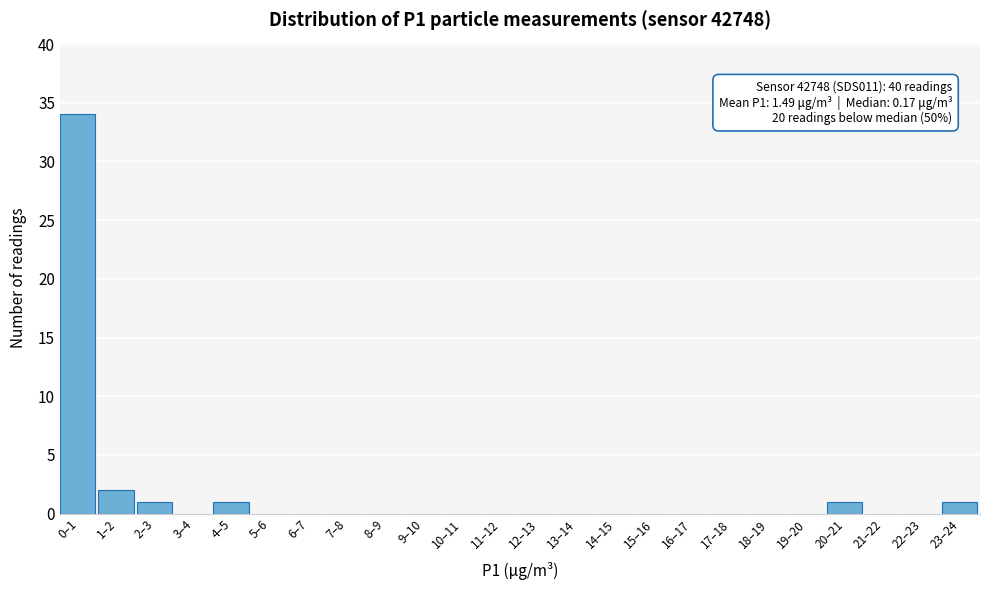

Reading left to right, extract all data points from this chart.

0–1=34	1–2=2	2–3=1	3–4=0	4–5=1	5–6=0	6–7=0	7–8=0	8–9=0	9–10=0	10–11=0	11–12=0	12–13=0	13–14=0	14–15=0	15–16=0	16–17=0	17–18=0	18–19=0	19–20=0	20–21=1	21–22=0	22–23=0	23–24=1